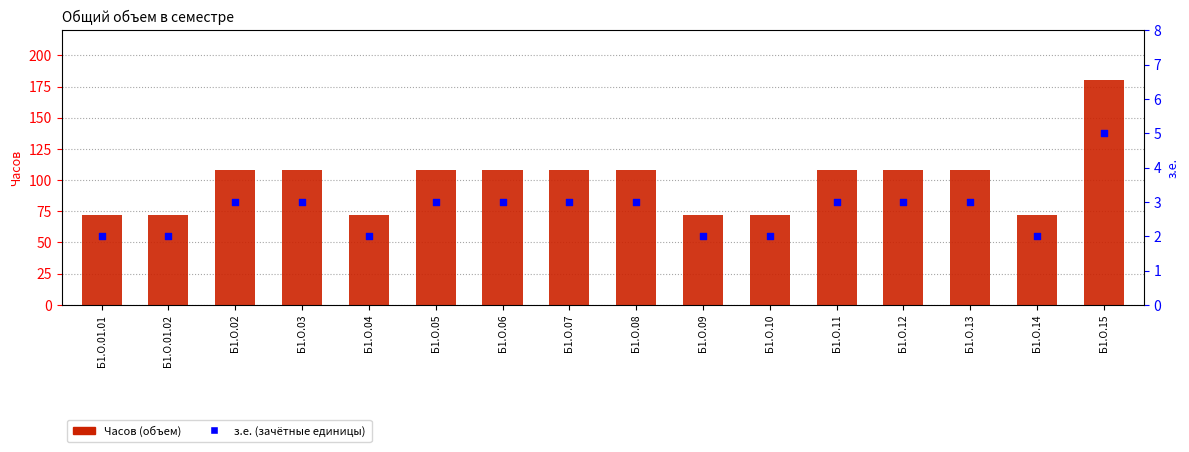

At which category is the sum across all series the highest?

Б1.О.15